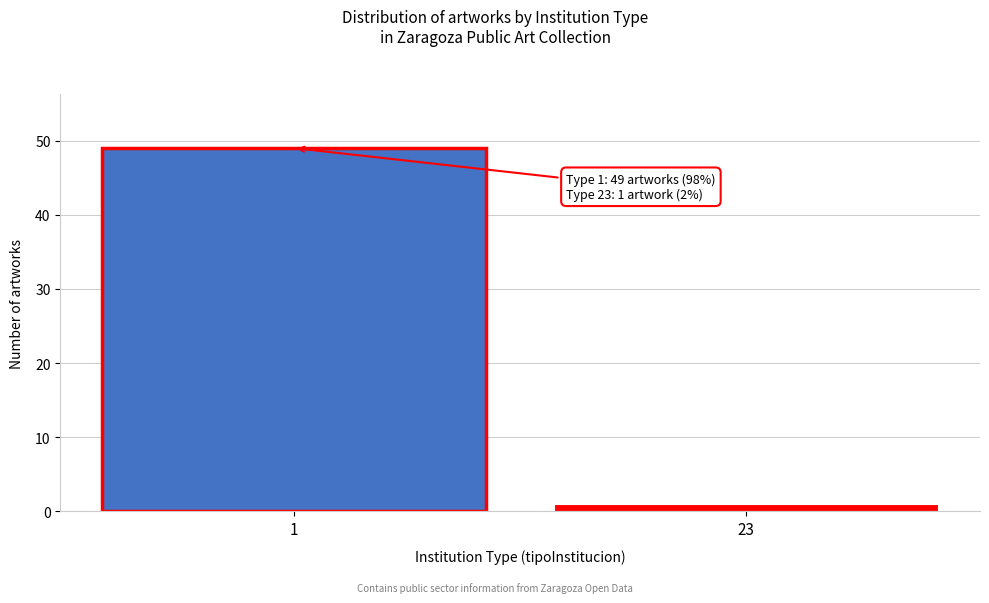

Reading left to right, list all the values displayed in this chart.

49	1